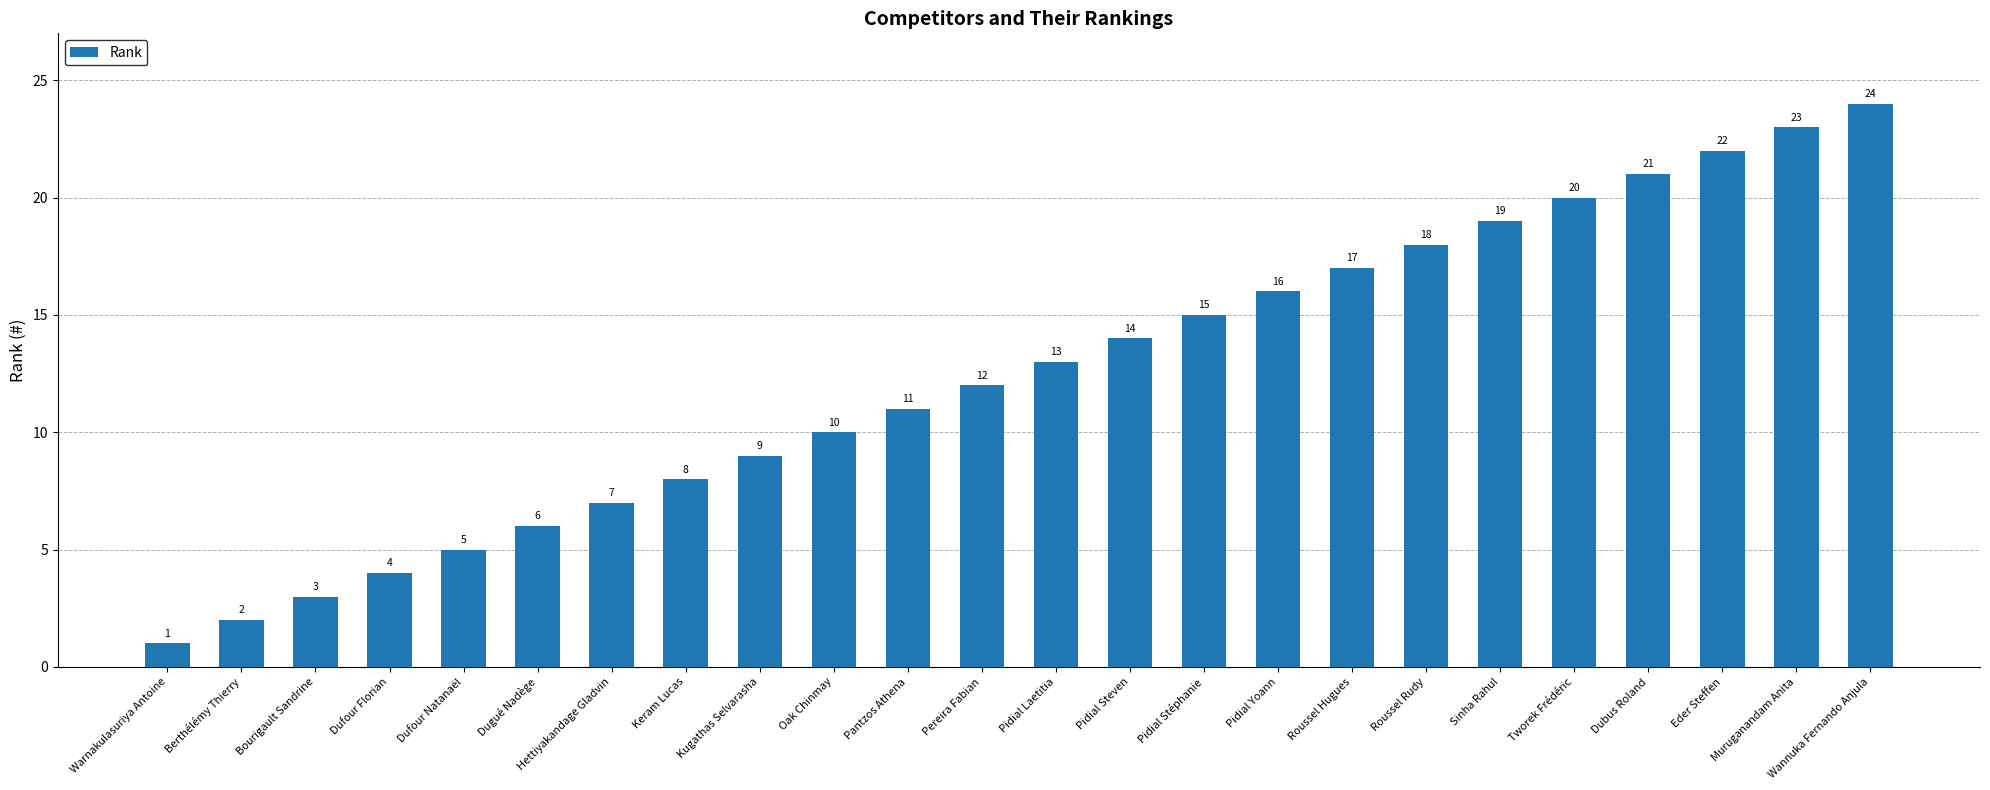

List the labels in order of value, largest first.

Wannuka Fernando Anjula, Muruganandam Anita, Eder Steffen, Dubus Roland, Tworek Frédéric, Sinha Rahul, Roussel Rudy, Roussel Hugues, Pidial Yoann, Pidial Stéphanie, Pidial Steven, Pidial Laetitia, Pereira Fabian, Pantzos Athena, Oak Chinmay, Kugathas Selvarasha, Keram Lucas, Hettiyakandage Gladvin, Dugué Nadège, Dufour Natanaël, Dufour Florian, Bourigault Sandrine, Berthélémy Thierry, Warnakulasuriya Antoine